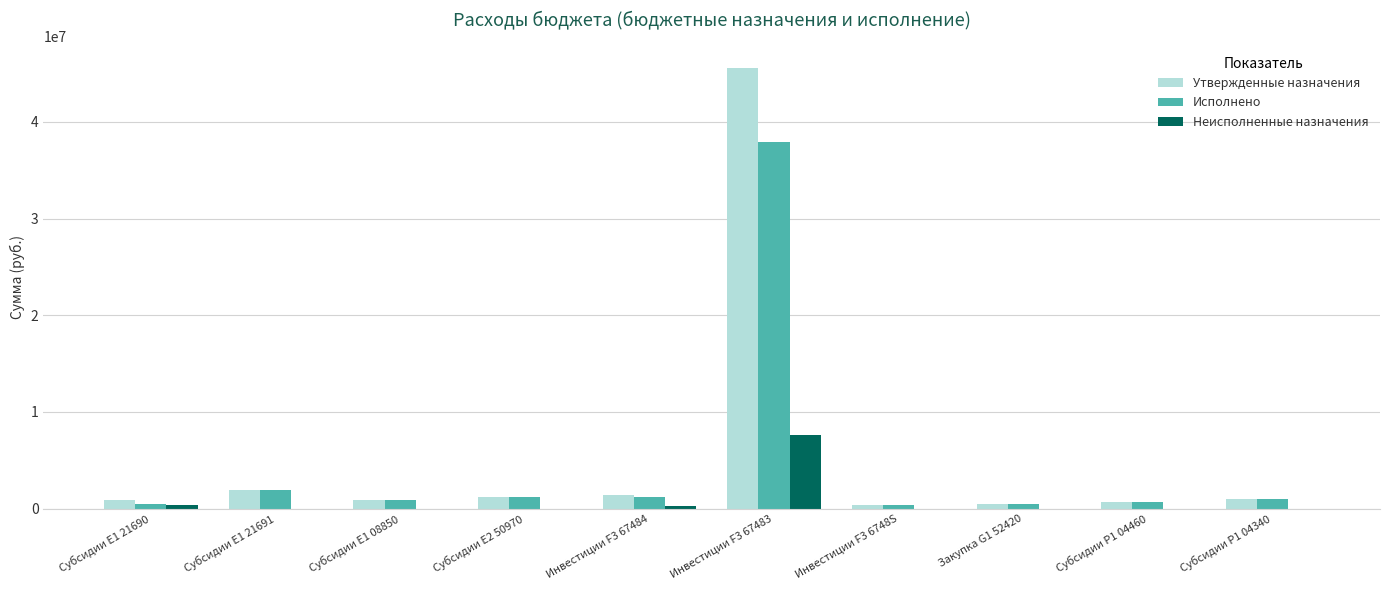

What is the sum of all Утвержденные назначения values?

54656377.3